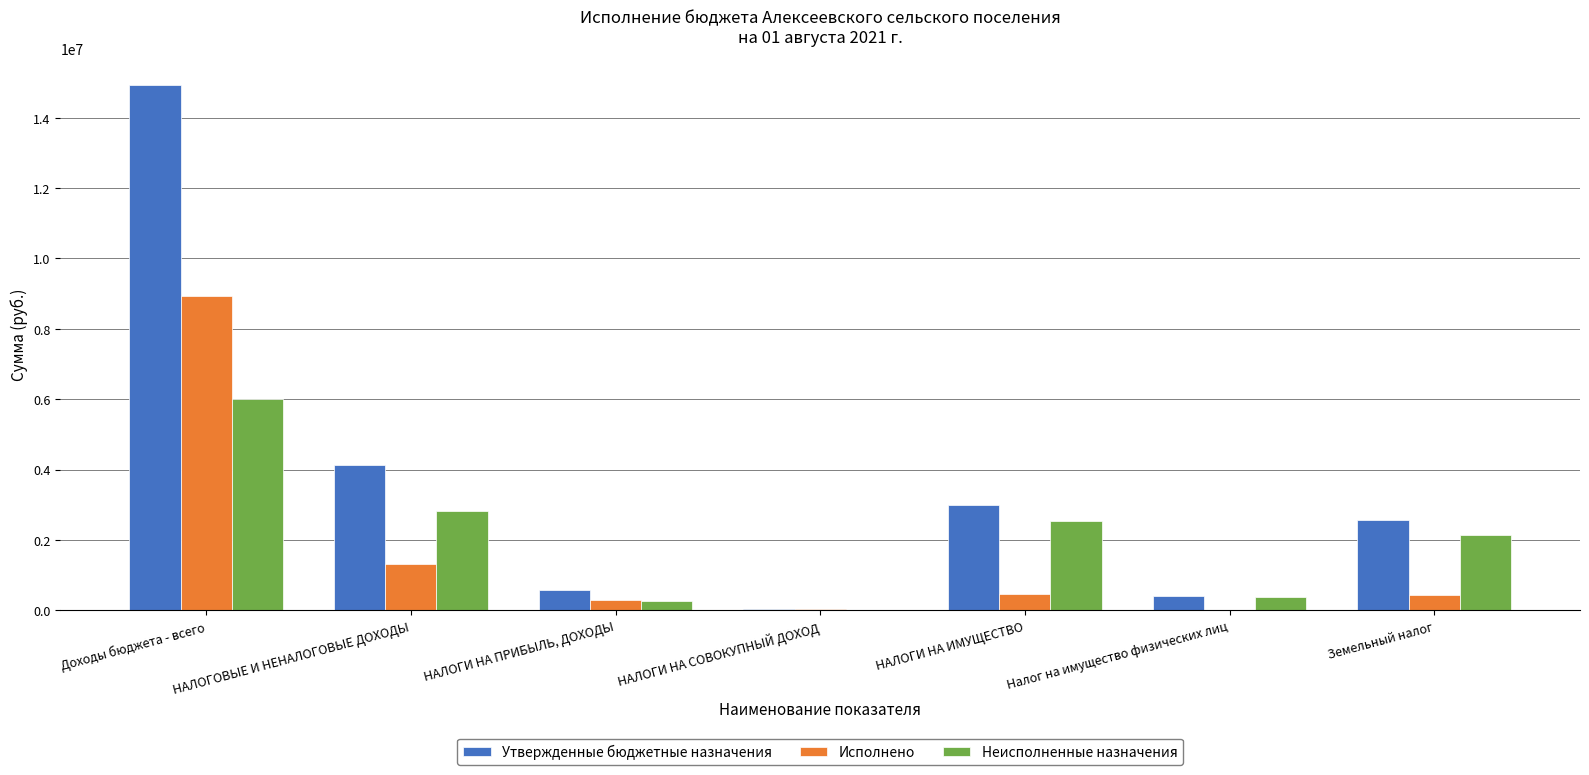

Which series changed the most between Доходы бюджета - всего and НАЛОГИ НА ИМУЩЕСТВО?

Утвержденные бюджетные назначения